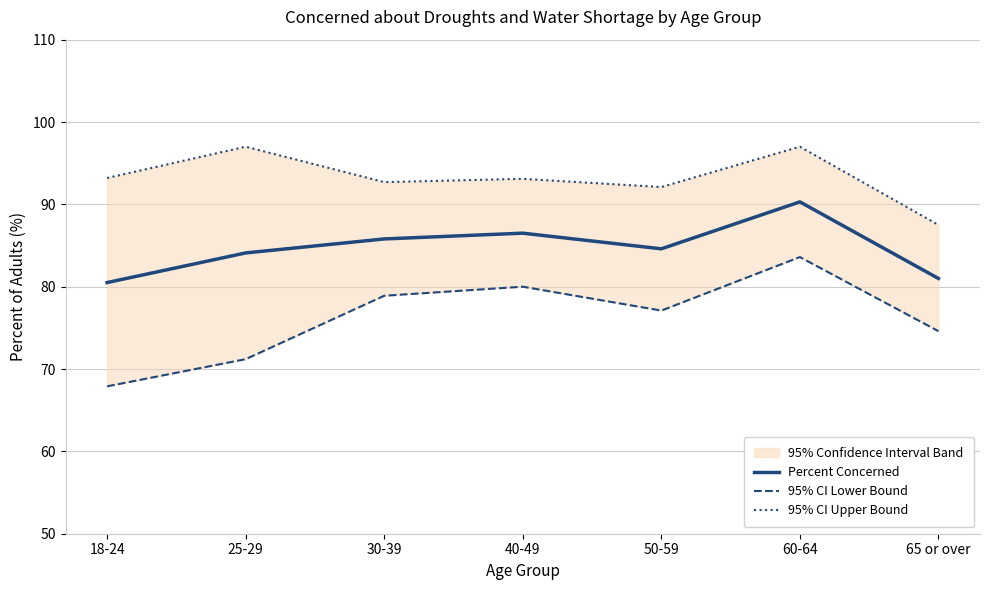

What is the difference between the 95% CI Upper Bound values at 65 or over and 60-64?

9.5